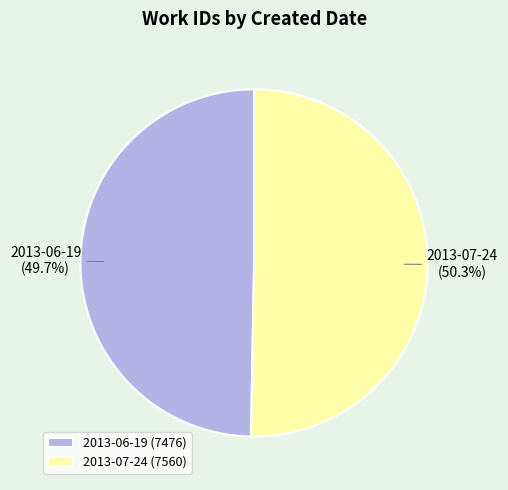

Which slice represents more than half of the pie?

2013-07-24